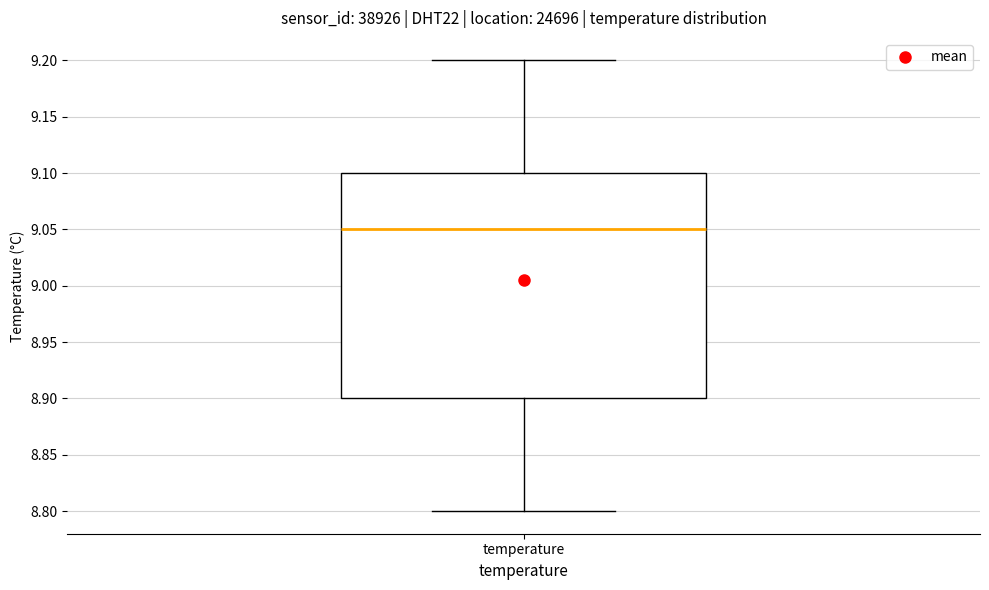

Read this box plot against the y-axis: the position of the median line, the range covered by the box, and the ends of both whiskers. The values are not printed on the chart, so give them approximately, as read against the axis.

median 9.05, box 8.90 to 9.10, whiskers 8.80 to 9.20